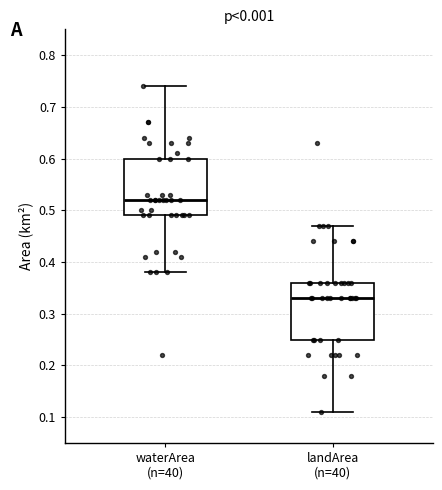

Where does the lower whisker of the box for landArea (n=40) end on the y-axis? The values are not printed on the chart, so give them approximately, as read against the axis.

0.11